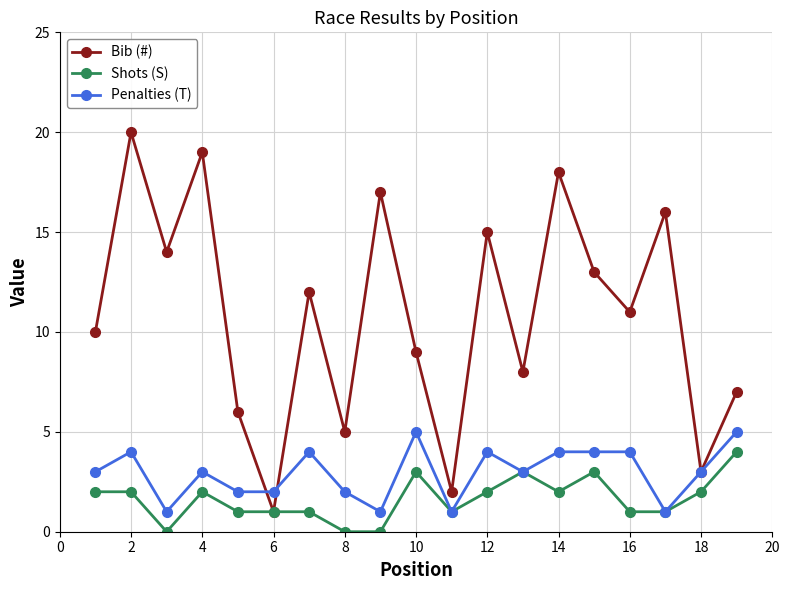

Which series has the largest total across all categories?

Bib (#)